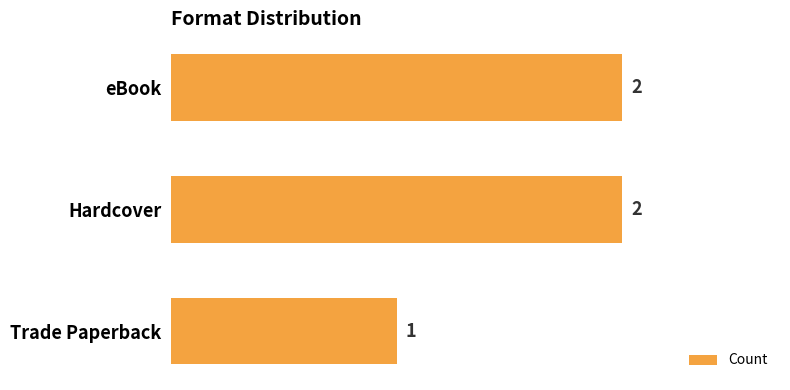

What is the sum of all values?

5